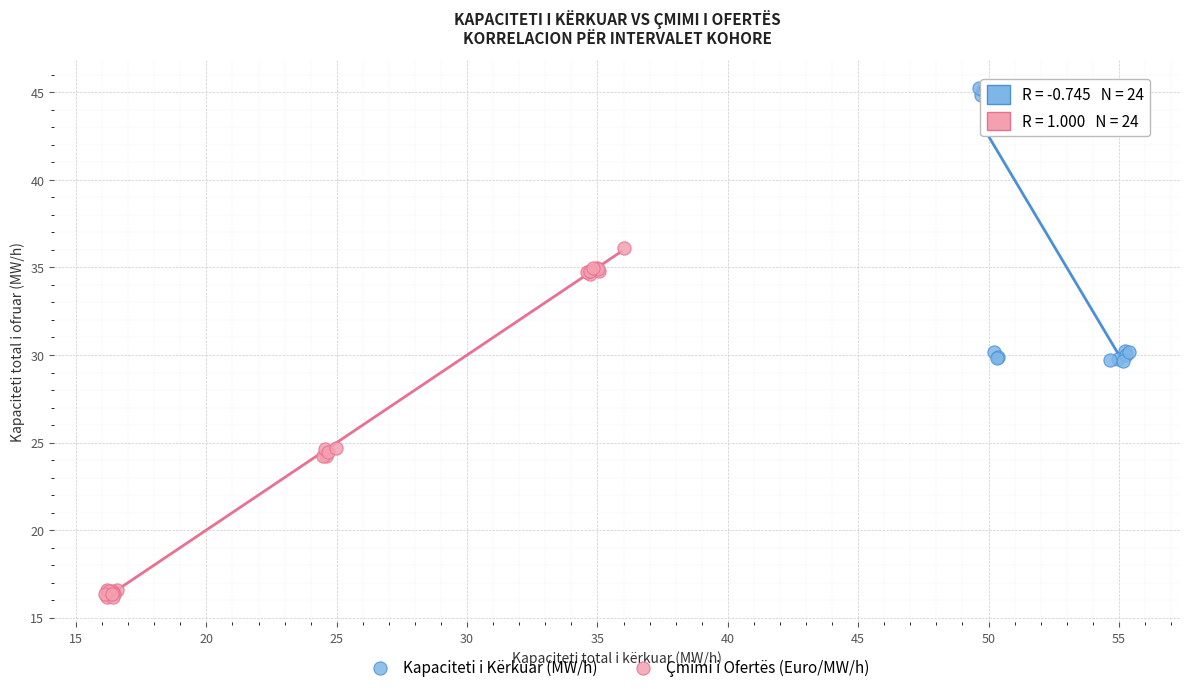

Which series contains the lowest Y value?

Çmimi i Ofertës (Euro/MW/h)